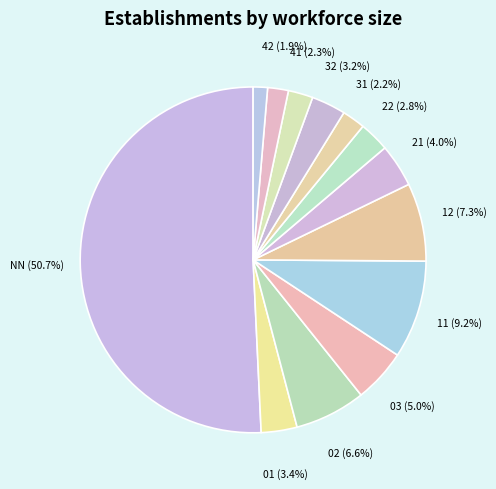

How many slices are in this pie chart?

13